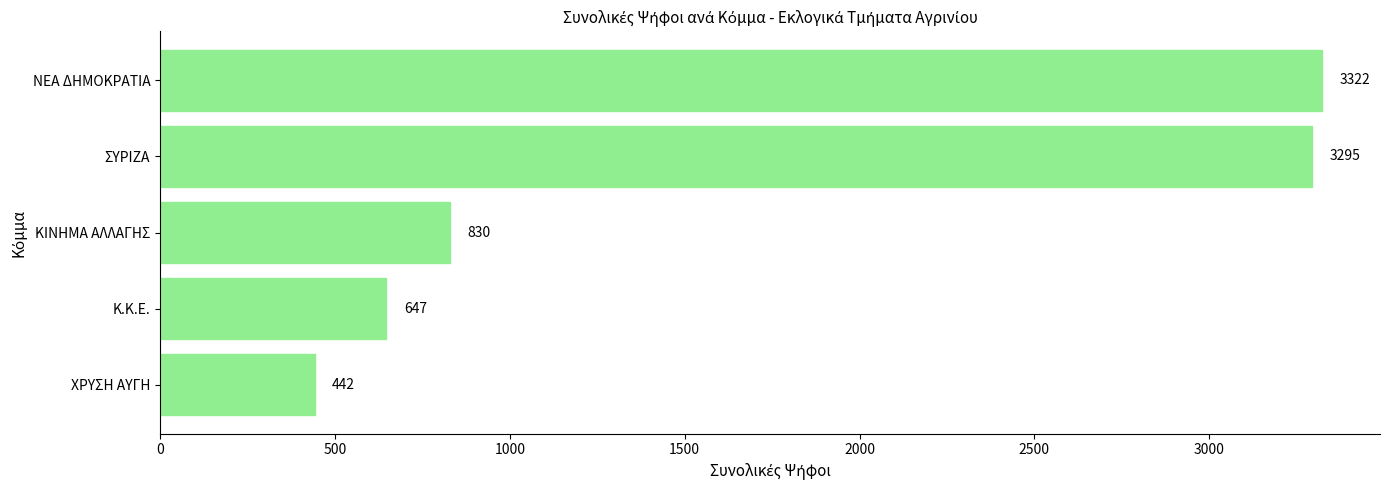

Which category has the highest value across all series?

ΝΕΑ ΔΗΜΟΚΡΑΤΙΑ